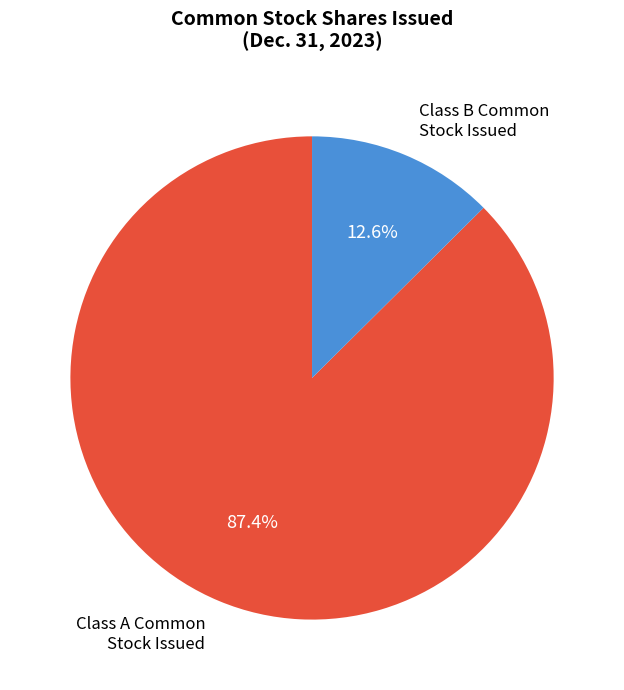

To the nearest percent, what is the difference between the largest and smallest slice percentages?

75%